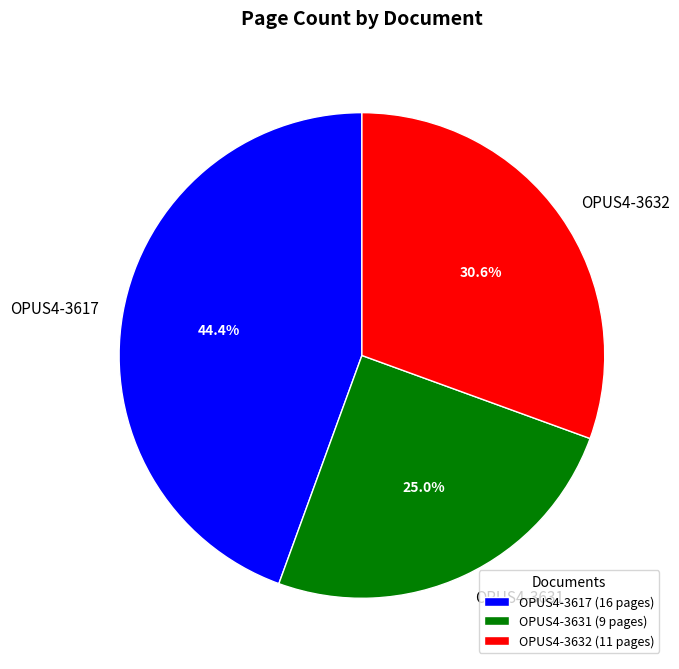

What percentage is the OPUS4-3617 slice, to the nearest percent?

44%